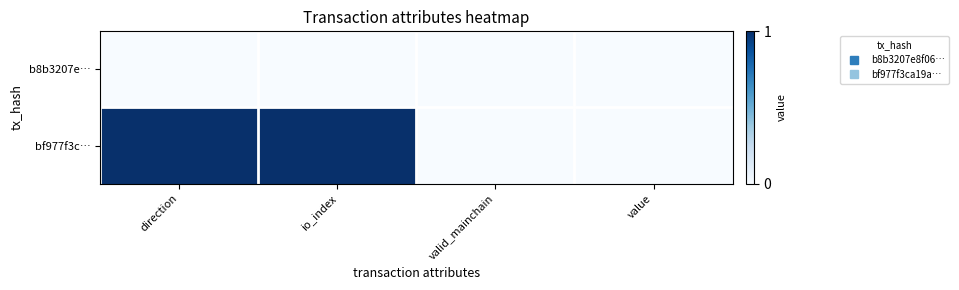

Reading left to right, what are all the values shown in this chart?

b8b3207e…: direction=0.0	io_index=0.0	valid_mainchain=0.0	value=0.0
bf977f3c…: direction=1.0	io_index=1.0	valid_mainchain=0.0	value=0.0